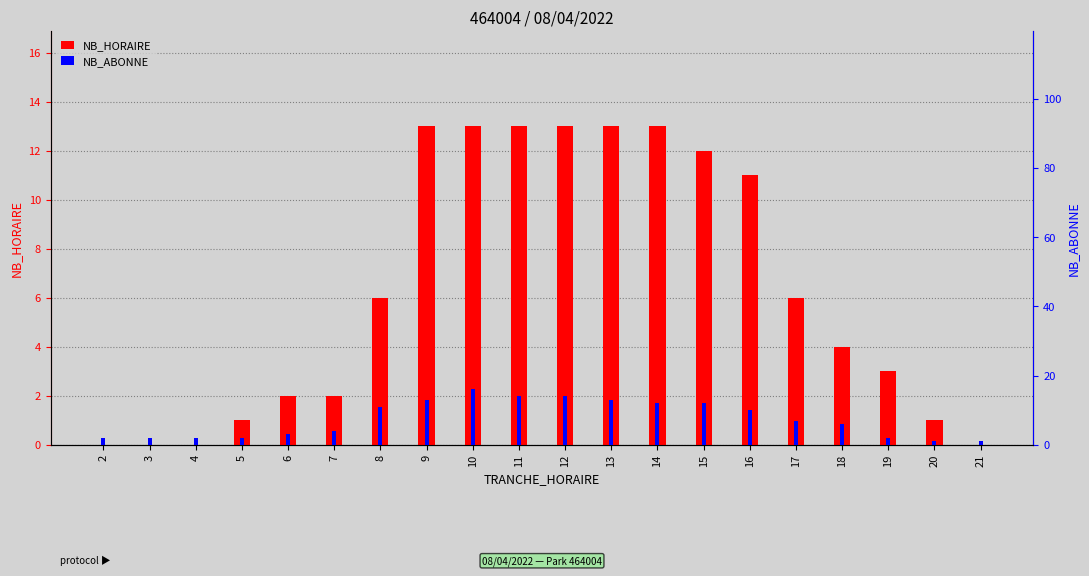

Which has a higher value, 2 or 19?

19